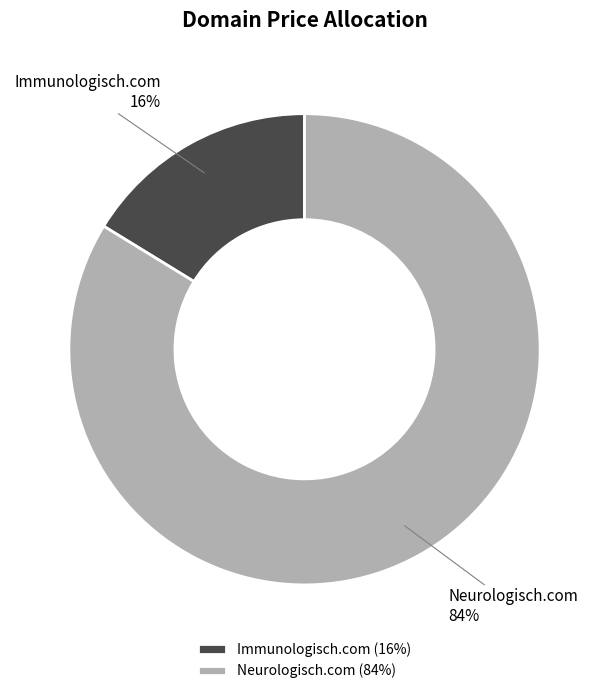

To the nearest percent, what is the difference between the largest and smallest slice percentages?

68%